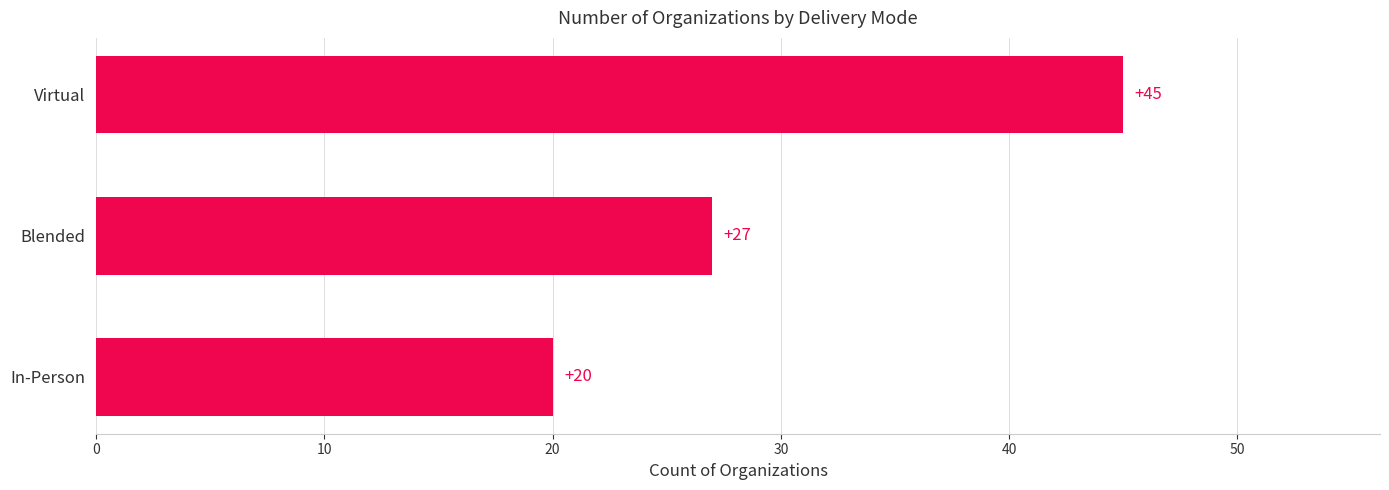

Between In-Person and Blended, which is larger?

Blended